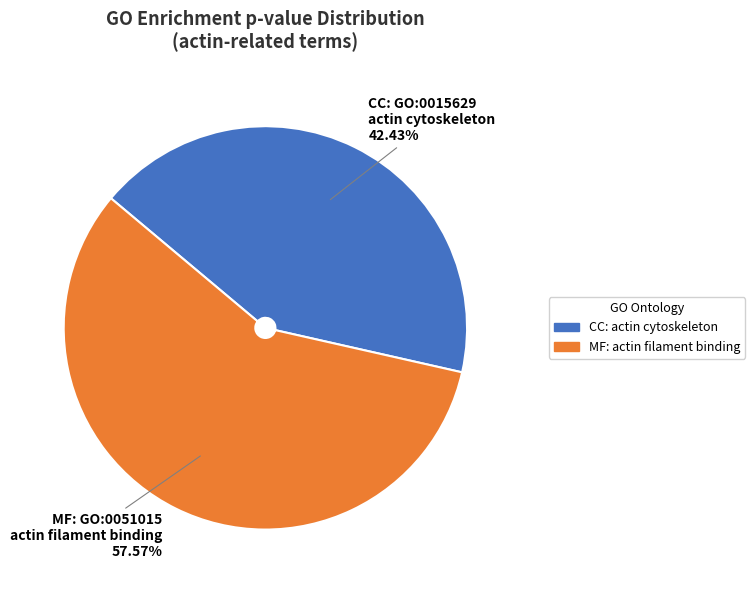

Count the number of slices in the pie.

2